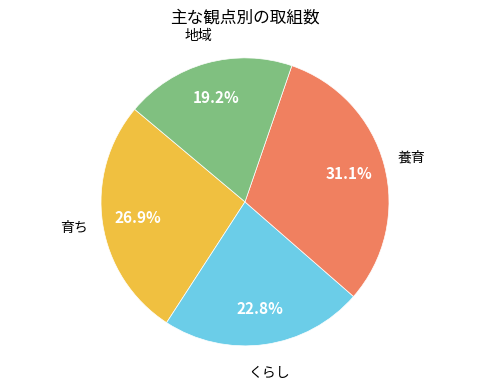

Which category has the biggest portion of the pie?

養育